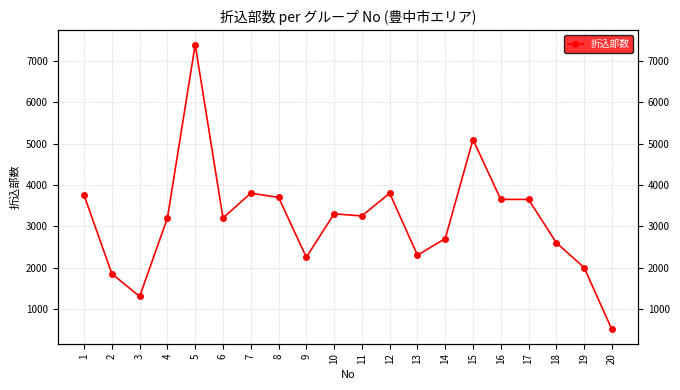

How many points are higher than both their immediate neighbors (excluding endpoints)?

5